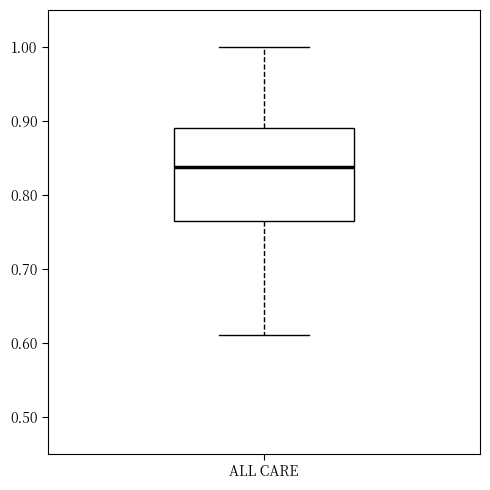

Transcribe this box plot: give where the median line is, the range the box spans, and where the two whiskers end, as read against the y-axis. The values are not printed on the chart, so give them approximately, as read against the axis.

median 0.84, box 0.77 to 0.89, whiskers 0.61 to 1.00